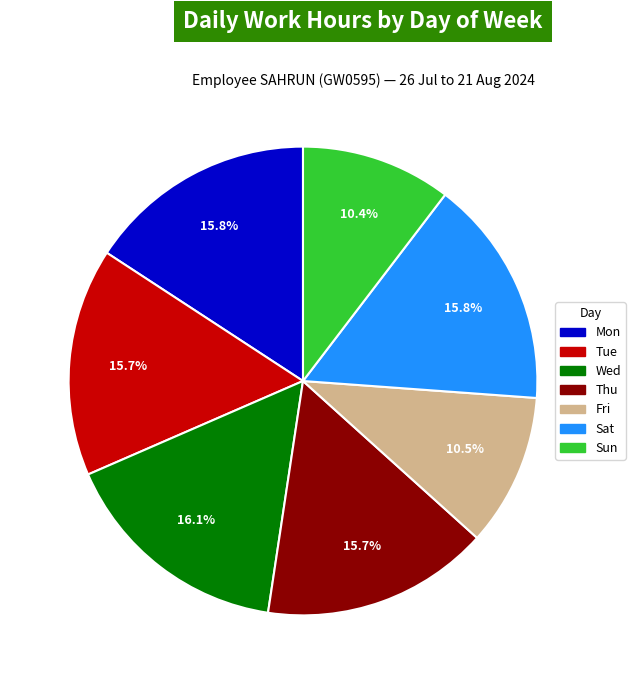

Does Mon represent more than half of the total?

No